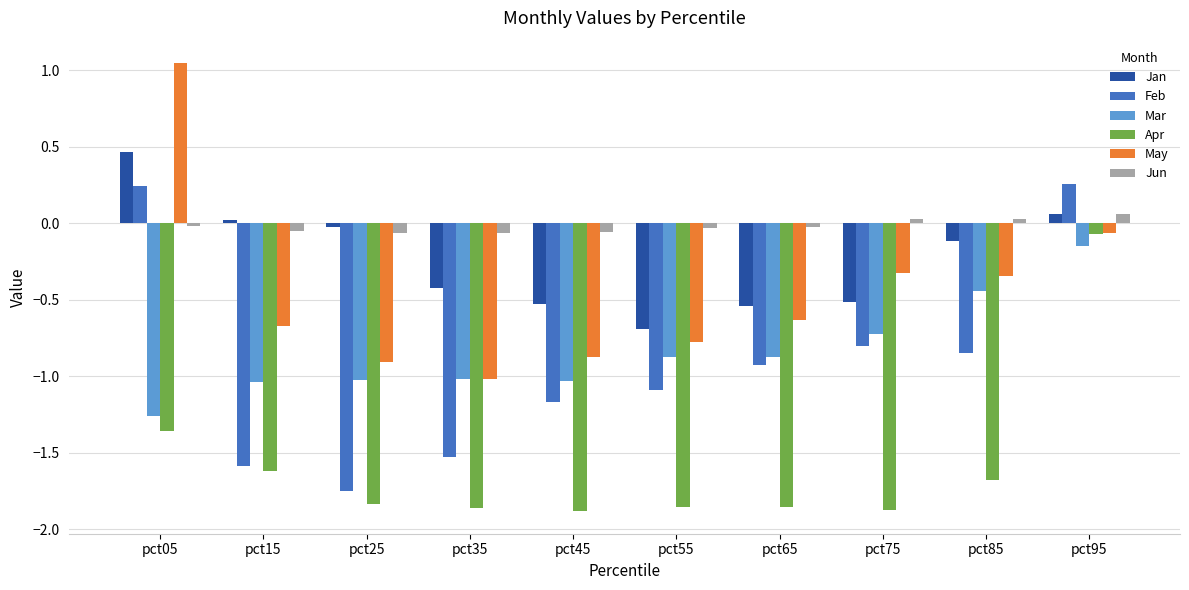

How many bars are there in total?

60